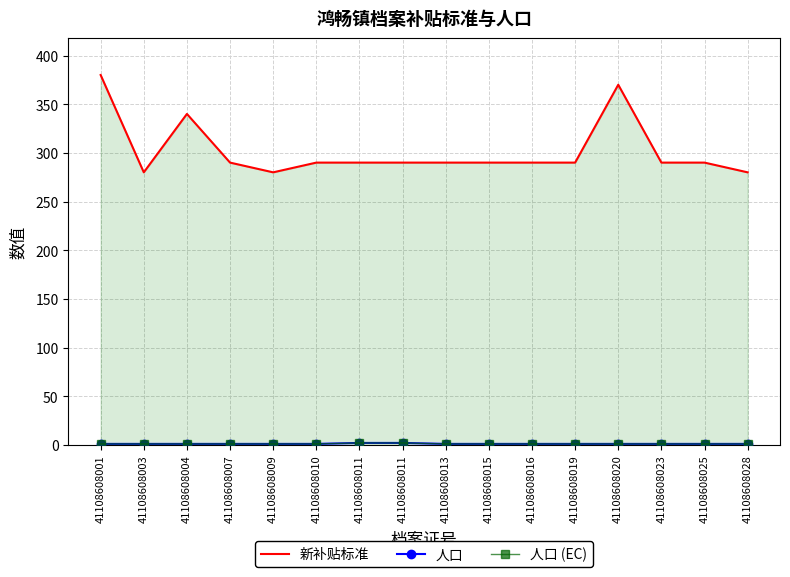

Reading left to right, list all the values displayed in this chart.

新补贴标准: 380	280	340	290	280	290	290	290	290	290	290	290	370	290	290	280
人口: 1	1	1	1	1	1	2	2	1	1	1	1	1	1	1	1
人口 (EC): 1	1	1	1	1	1	2	2	1	1	1	1	1	1	1	1